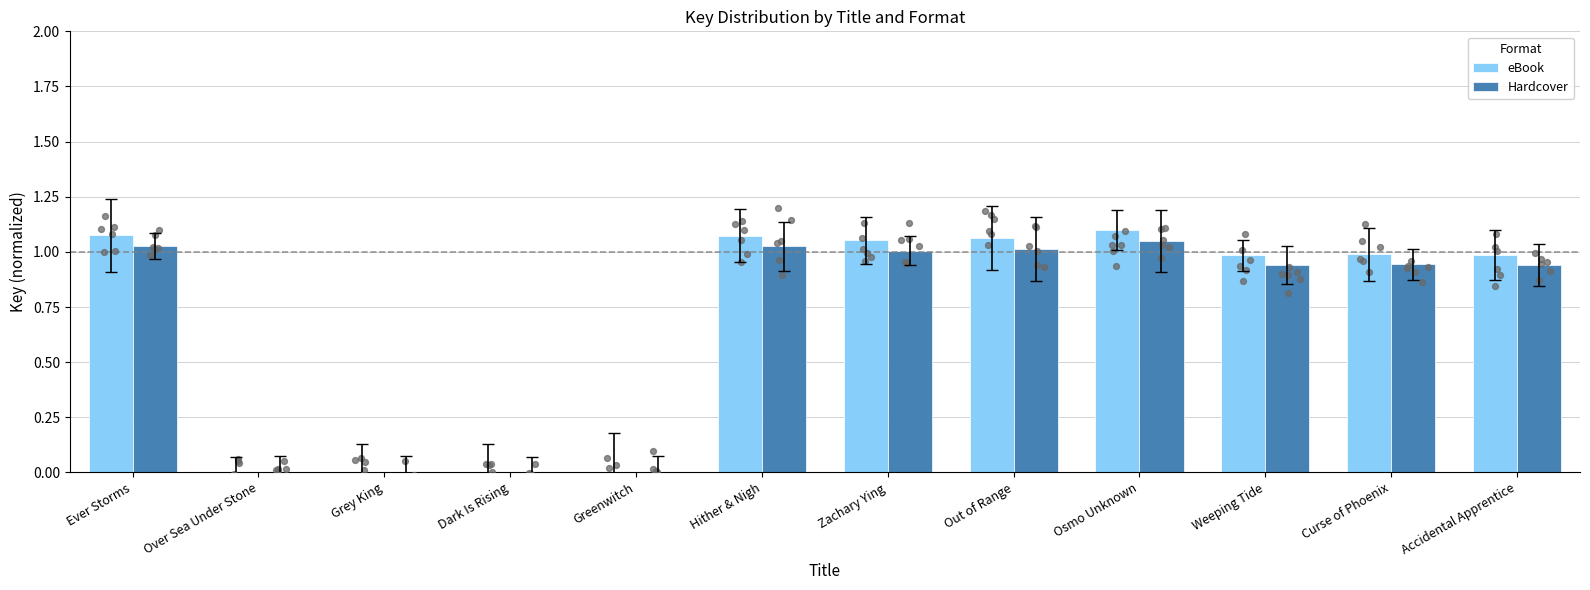

What are all the series names shown in the legend?

eBook, Hardcover